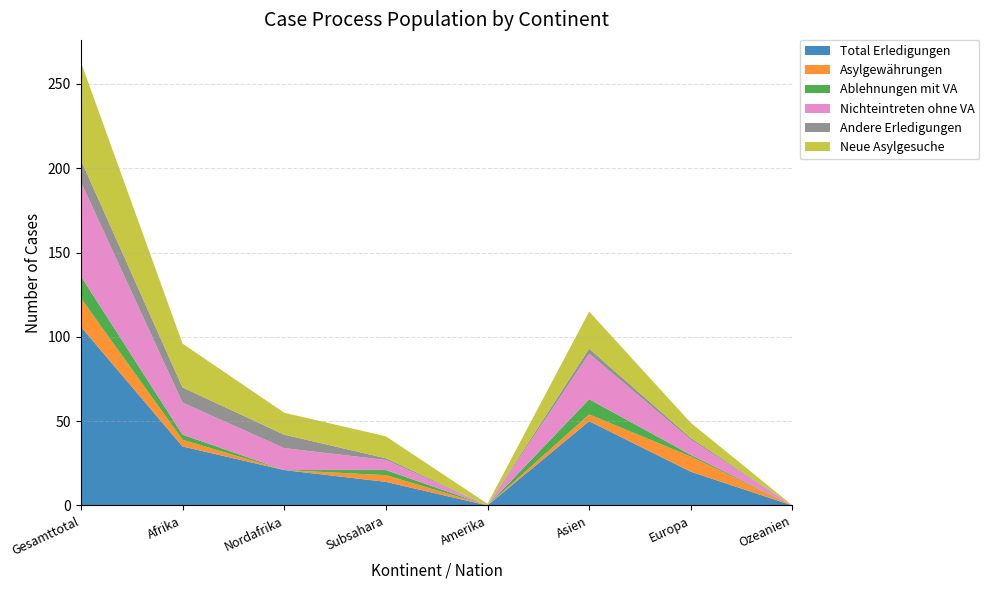

Reading left to right, extract all data points from this chart.

Total Erledigungen: 106	35	21	14	0	50	20	0
Asylgewährungen: 17	4	0	4	0	4	9	0
Ablehnungen mit VA: 13	3	0	3	0	9	1	0
Nichteintreten ohne VA: 56	19	13	6	0	27	9	0
Andere Erledigungen: 13	9	8	1	0	3	1	0
Neue Asylgesuche: 58	26	13	13	1	22	9	0